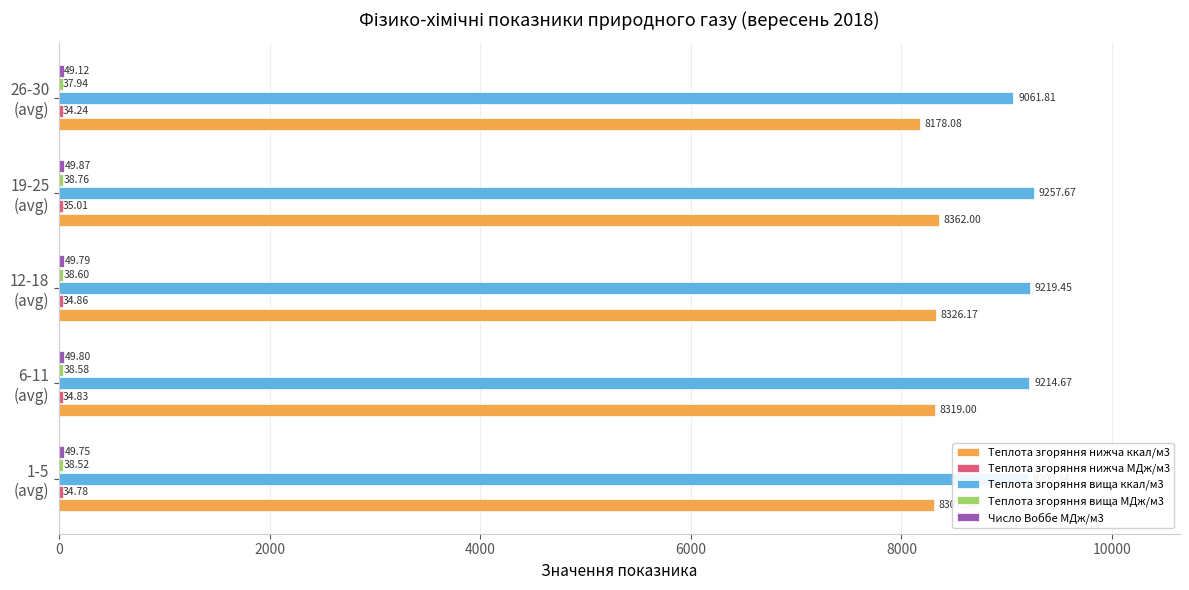

Which category has the highest value in the Теплота згоряння вища ккал/м3 series?

19-25
(avg)